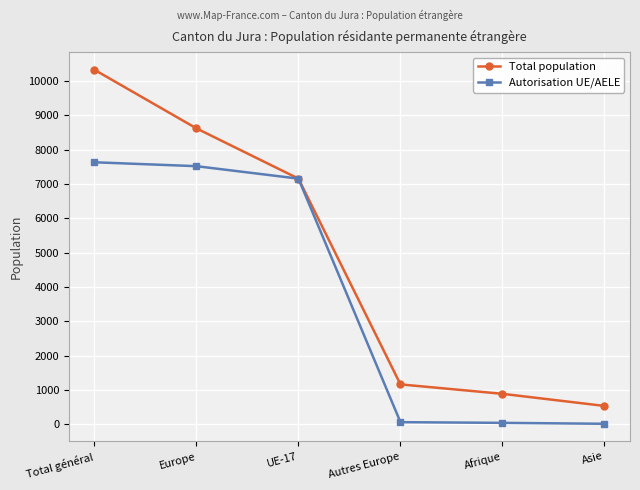

Does the chart have visible grid lines?

Yes